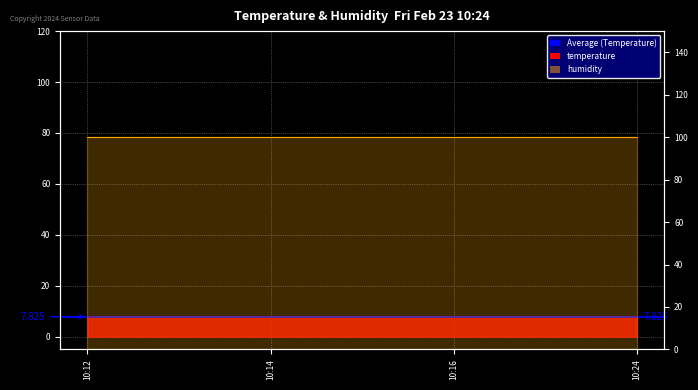

What value does the data have at 10:12?

7.8